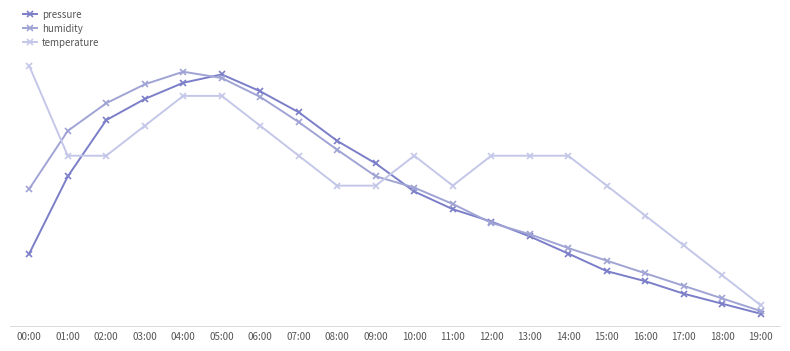

Rank the series by their maximum value, from lowest to highest.

pressure, humidity, temperature